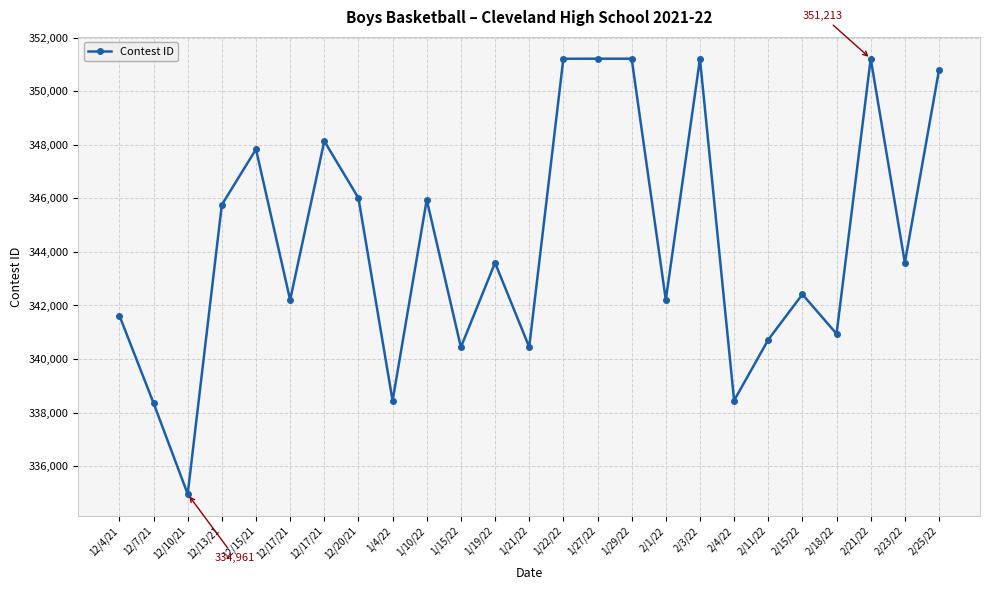

How many values are below 343594?

12